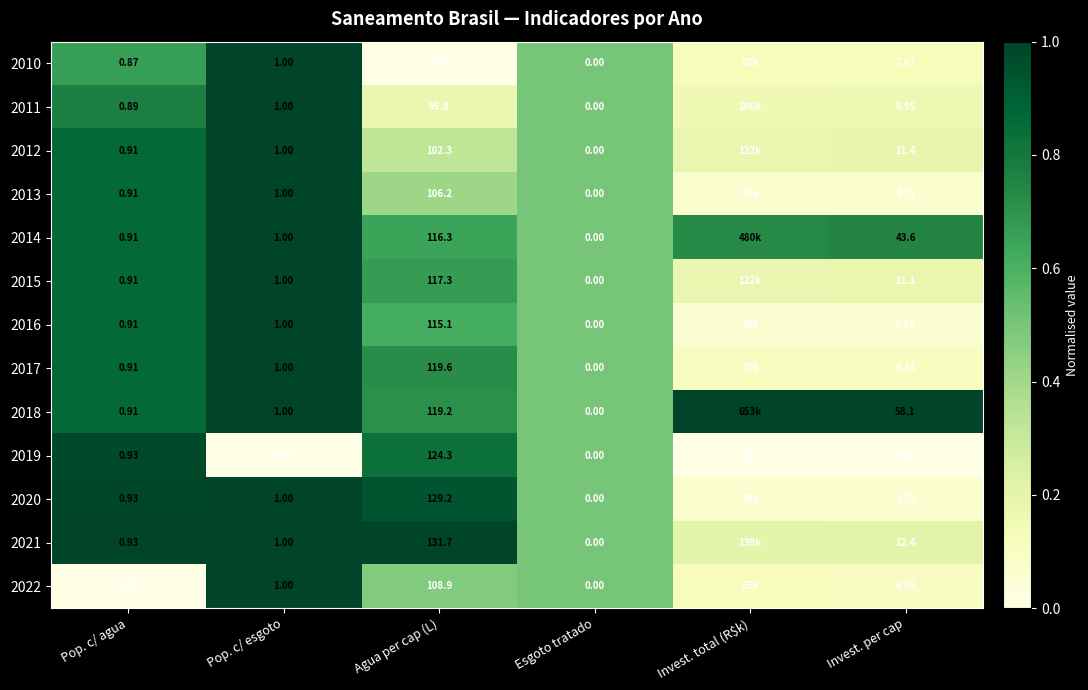

Read the 2016 value at Pop. c/ esgoto.

1.0